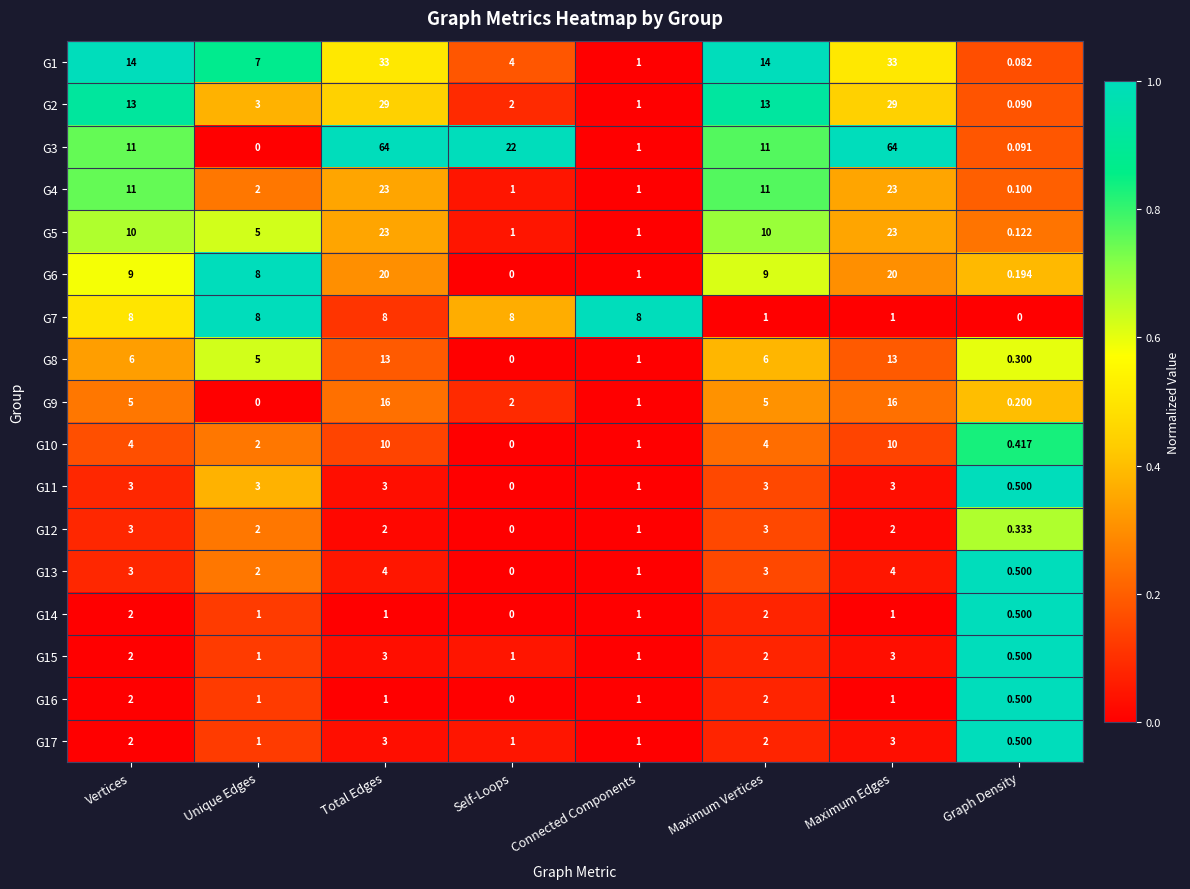

Where does the G12 series first go above 2?

Vertices